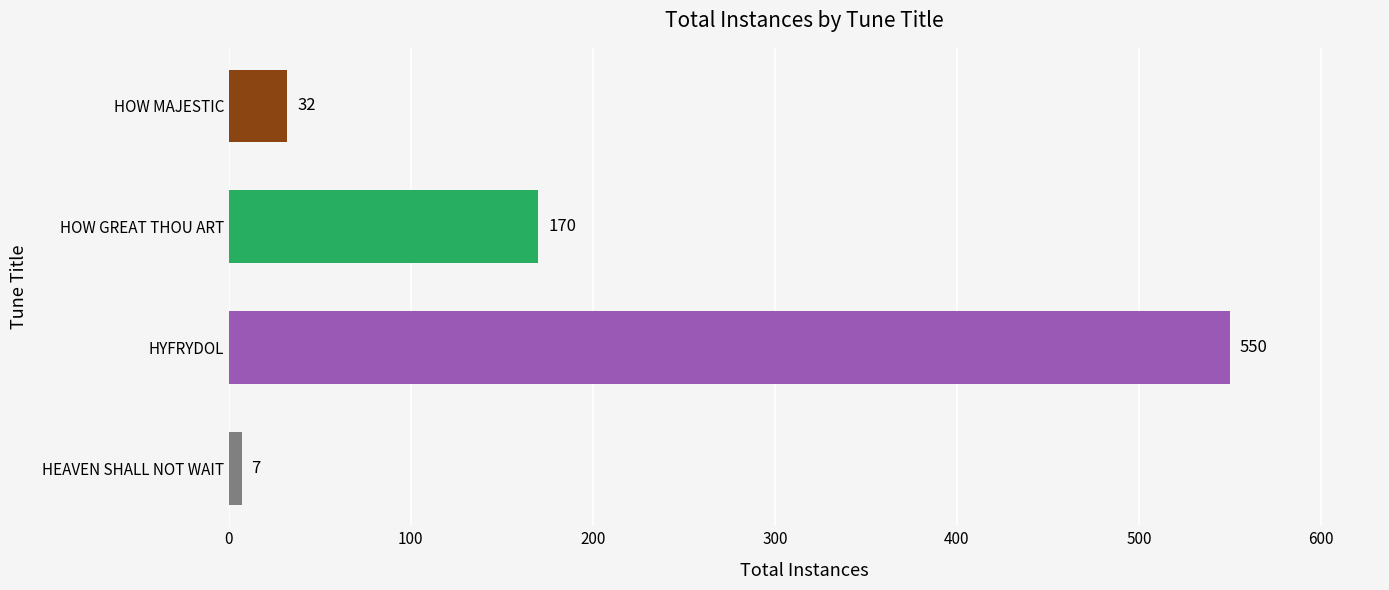

Reading top to bottom, extract all data points from this chart.

32	170	550	7